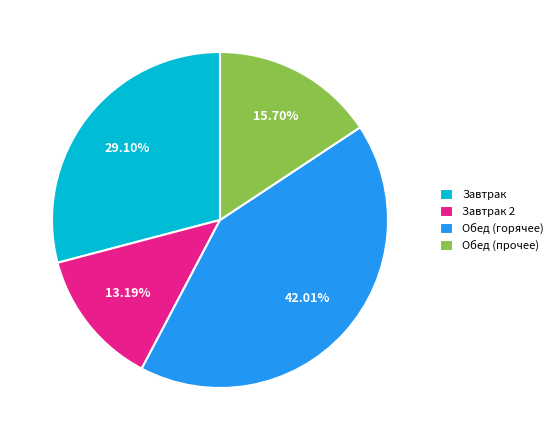

How many slices are in this pie chart?

4